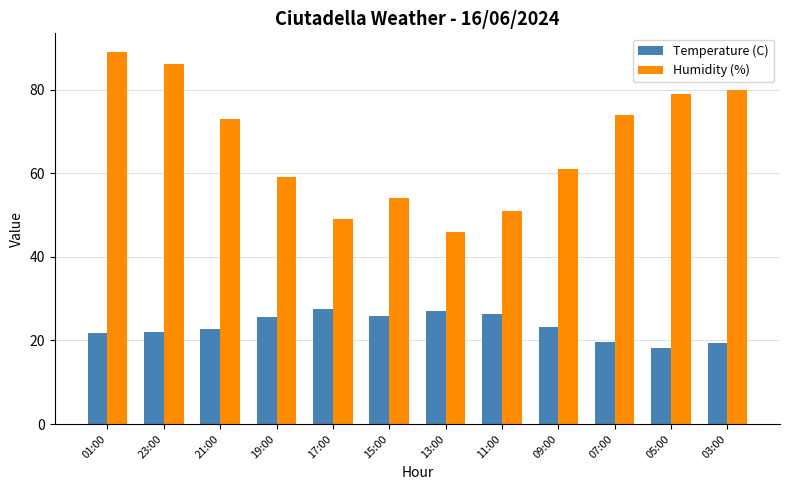

Which category has the highest value across all series?

01:00